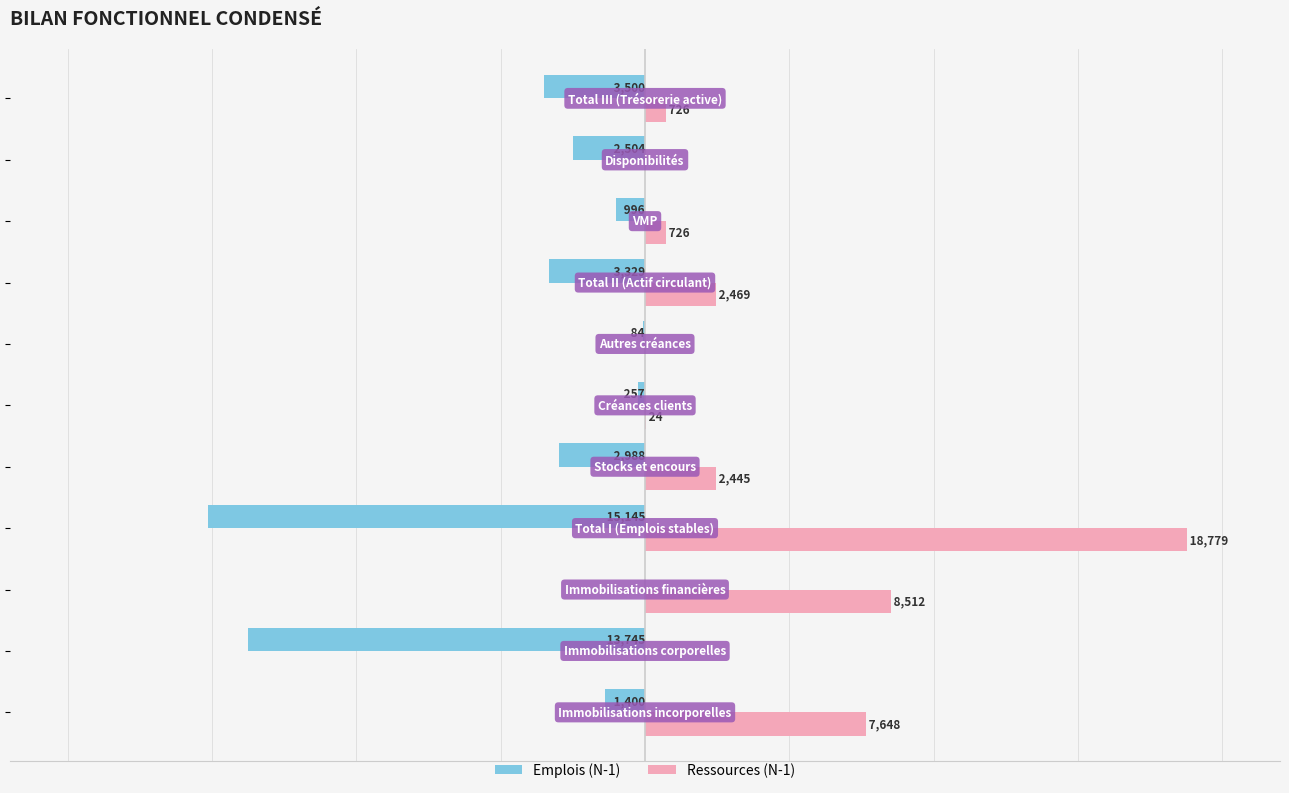

What are all the series names shown in the legend?

Emplois (N-1), Ressources (N-1)